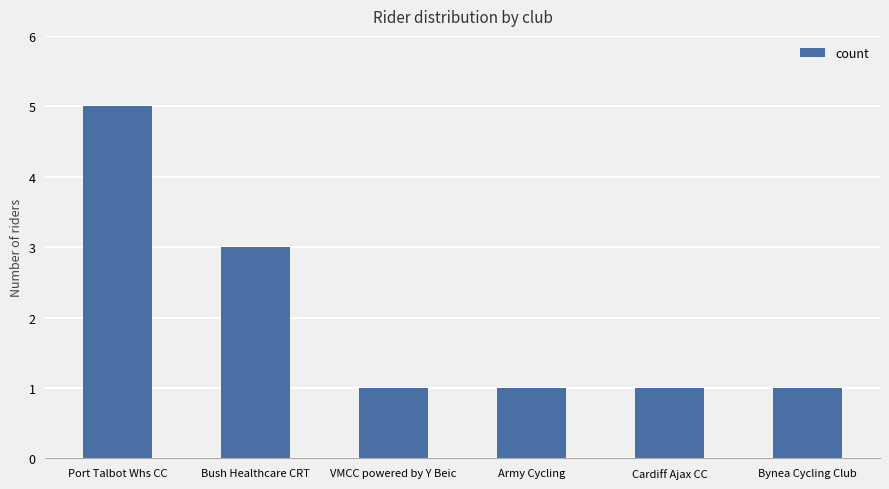

What is the value of the 4th bar from the left?

1